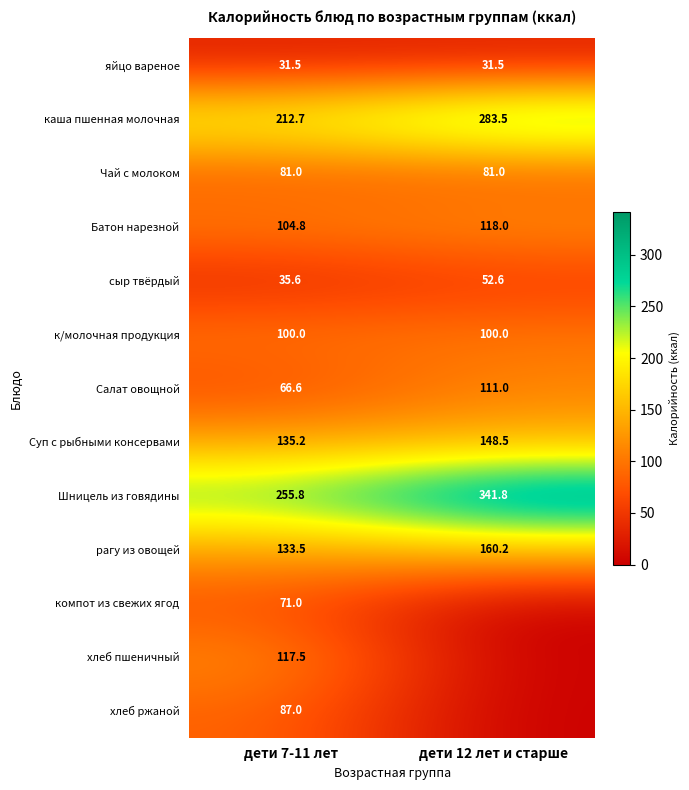

How many values in the Суп с рыбными консервами series are below 148?

1